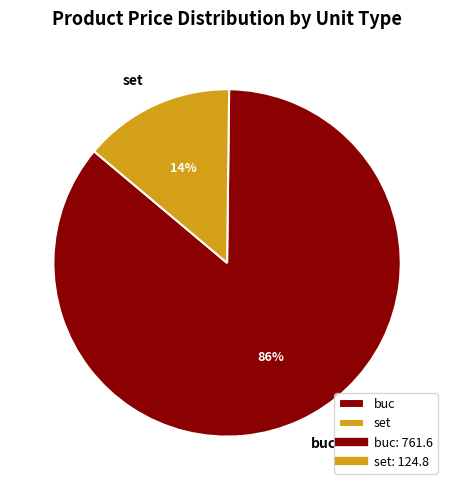

What is the largest slice in the pie chart?

buc